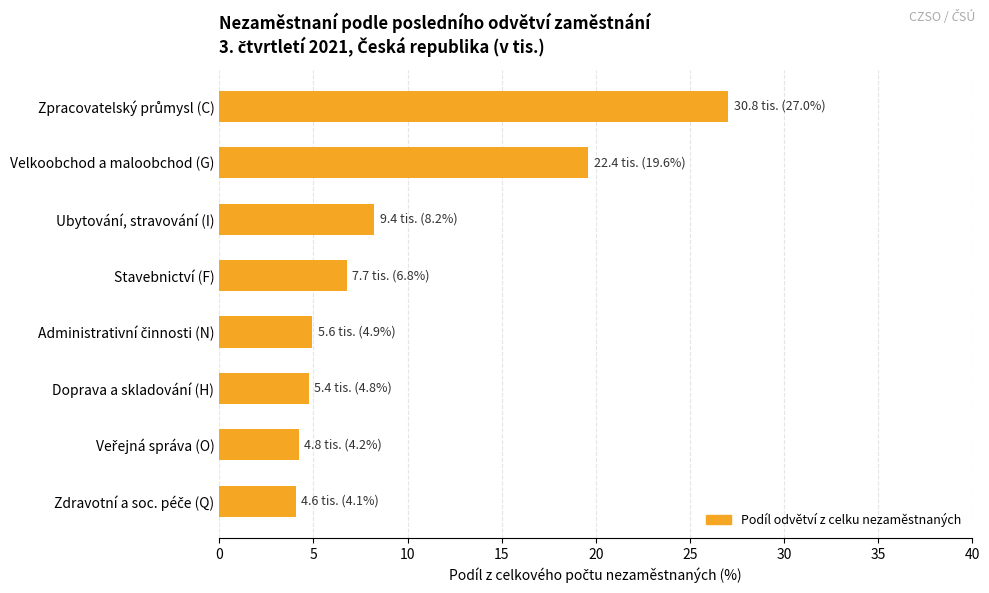

Reading top to bottom, list all the values displayed in this chart.

27.0	19.6	8.2	6.8	4.9	4.8	4.2	4.1